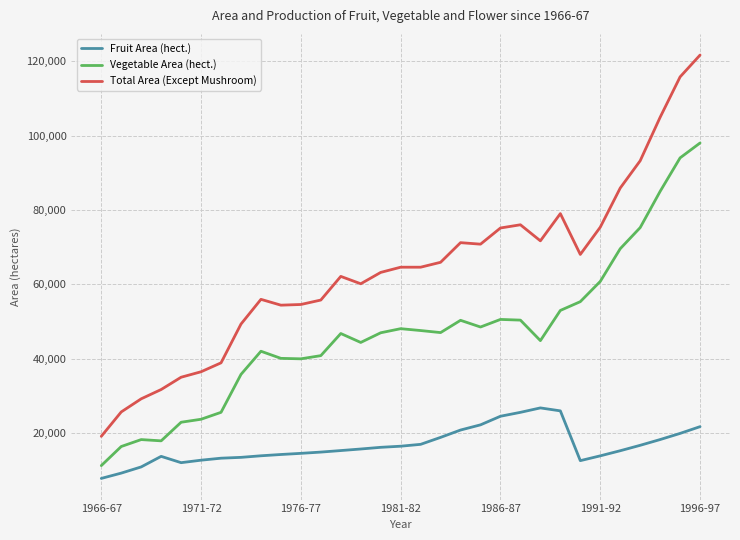

What is the maximum value shown in the chart?

121625